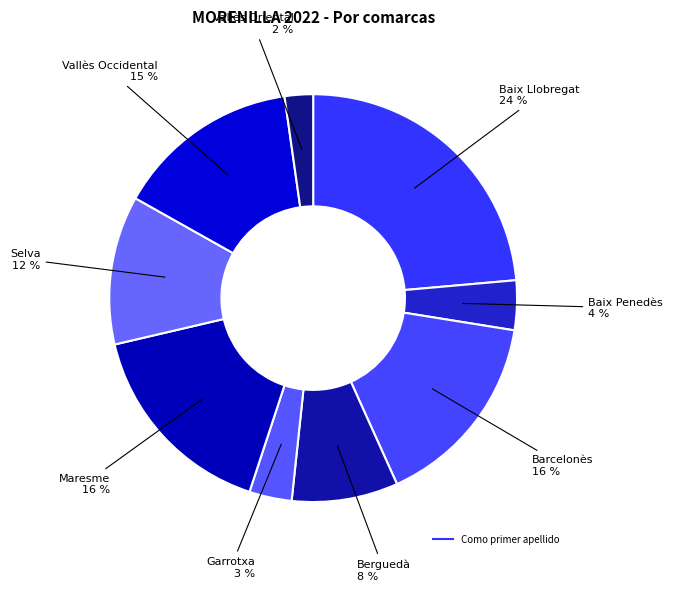

How many slices are in this pie chart?

9